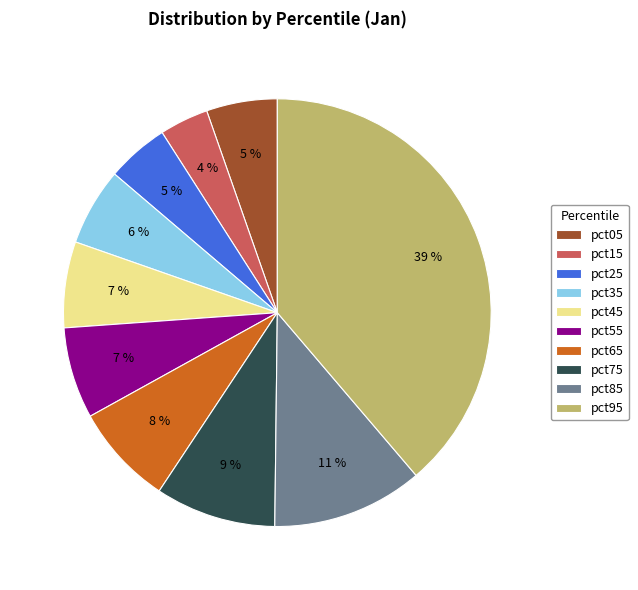

Combined, do pct35 and pct45 account for over 50%?

No